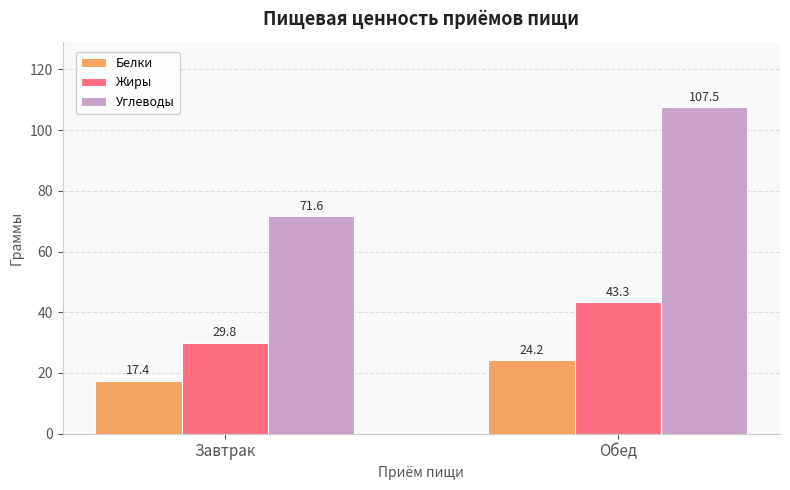

At how many categories does at least one series exceed 84?

1